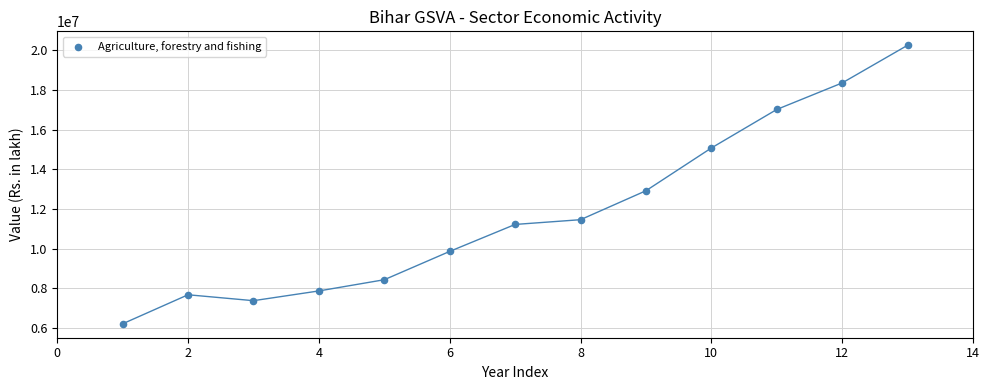

What is the range of X values (max minus min)?

12.0